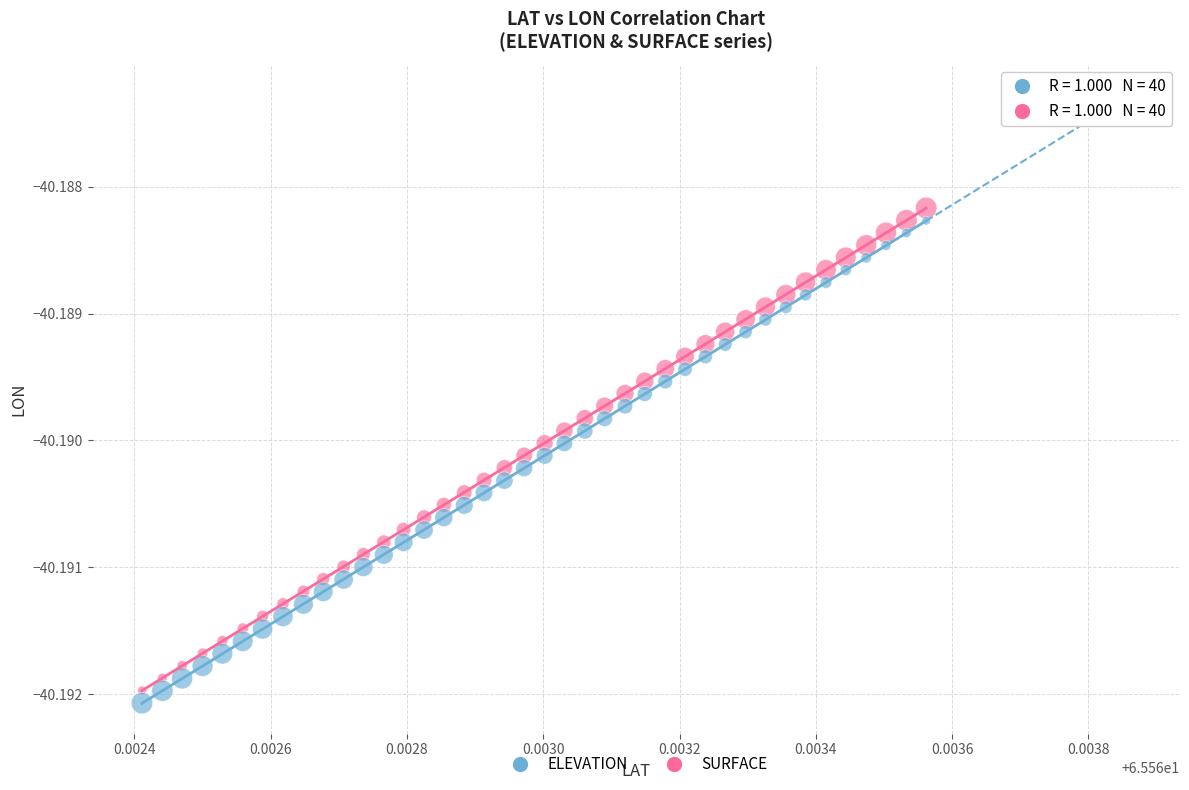

Which series contains the lowest Y value?

ELEVATION